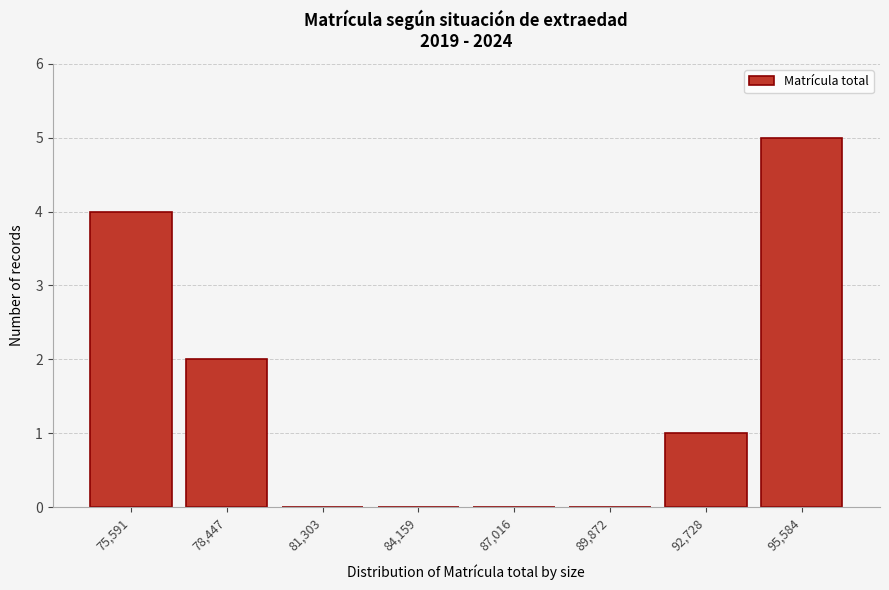

Reading left to right, transcribe all the data shown in this chart.

75,591=4	78,447=2	81,303=0	84,159=0	87,016=0	89,872=0	92,728=1	95,584=5